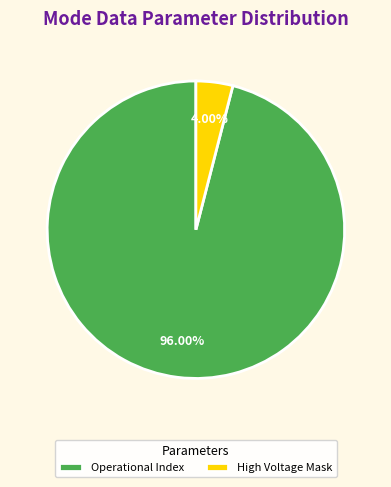

Count the number of slices in the pie.

2